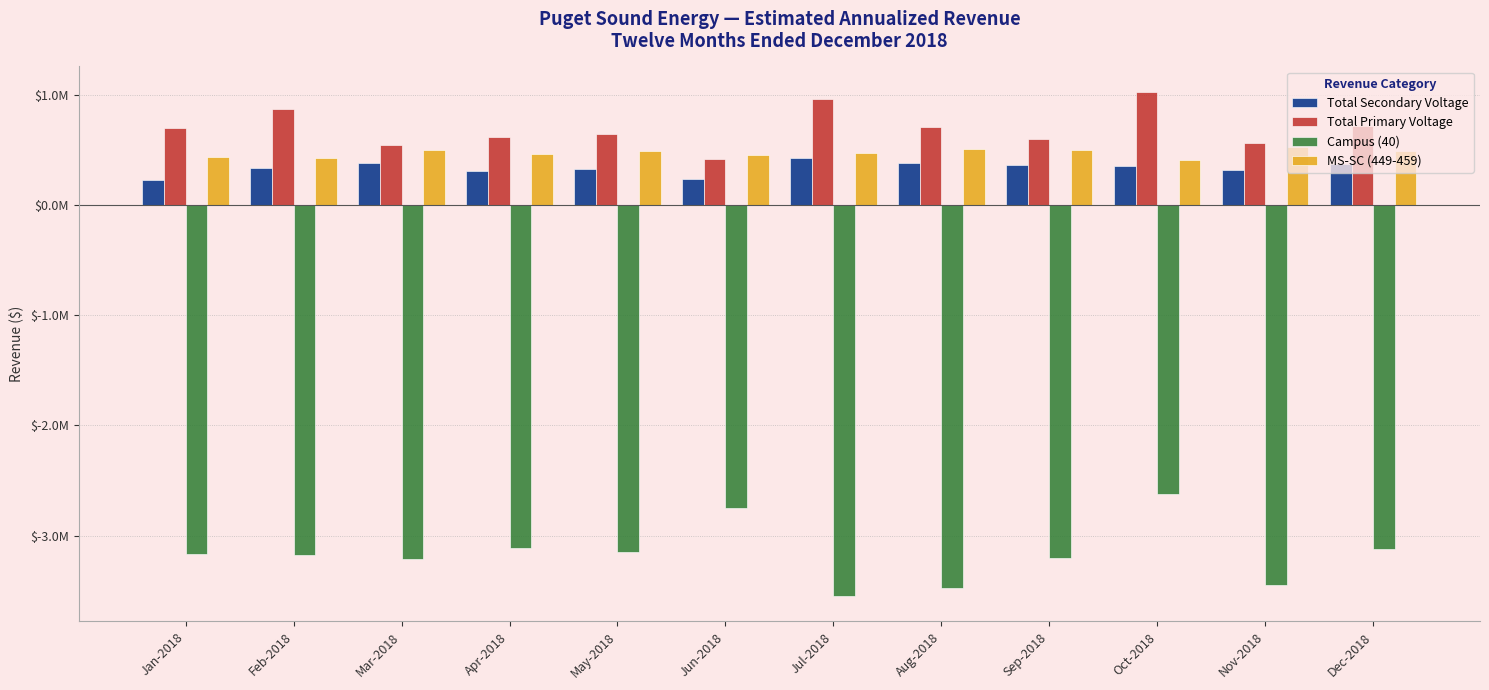

What are all the series names shown in the legend?

Total Secondary Voltage, Total Primary Voltage, Campus (40), MS-SC (449-459)